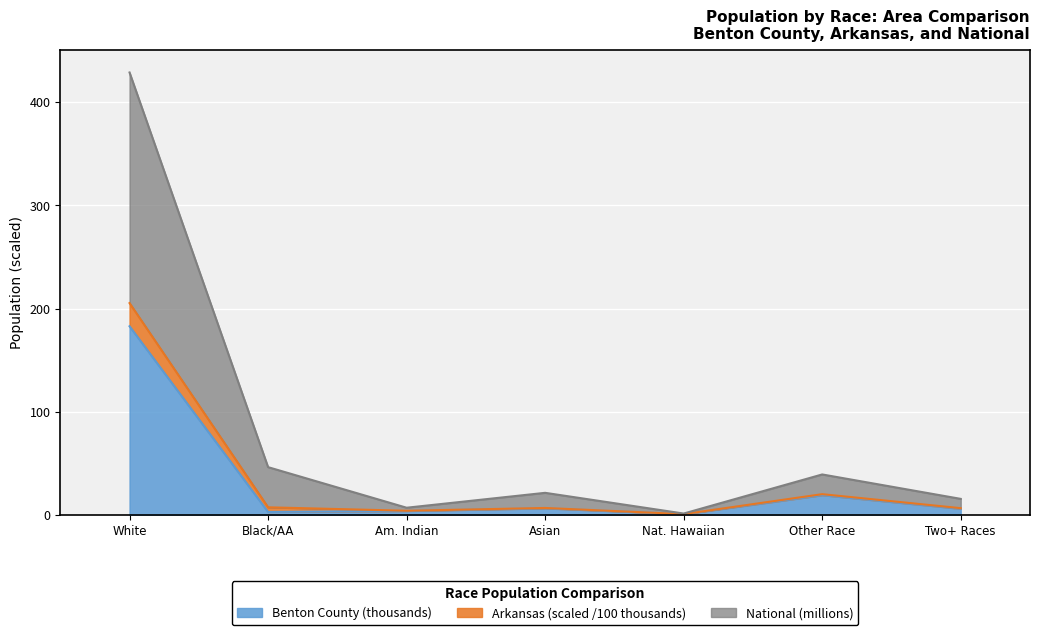

How many distinct data groups are displayed?

3